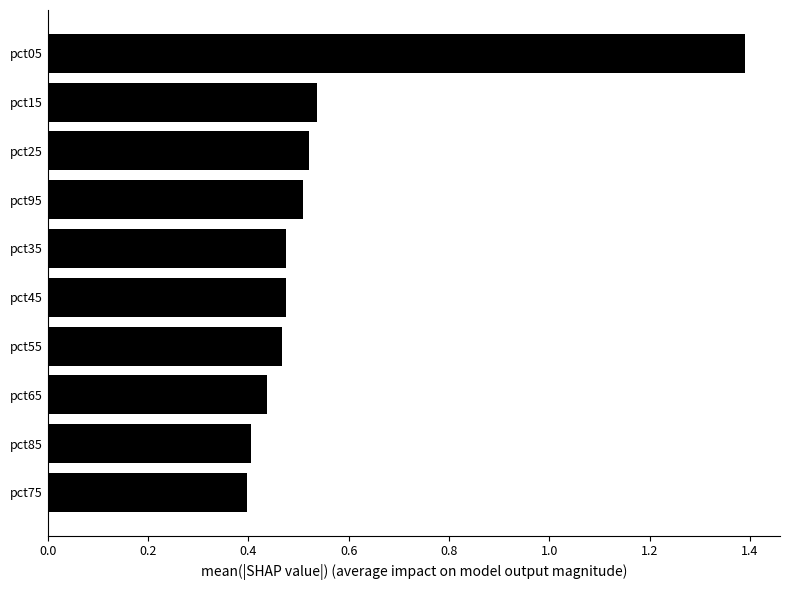

How many values are between 0 and 1?

9